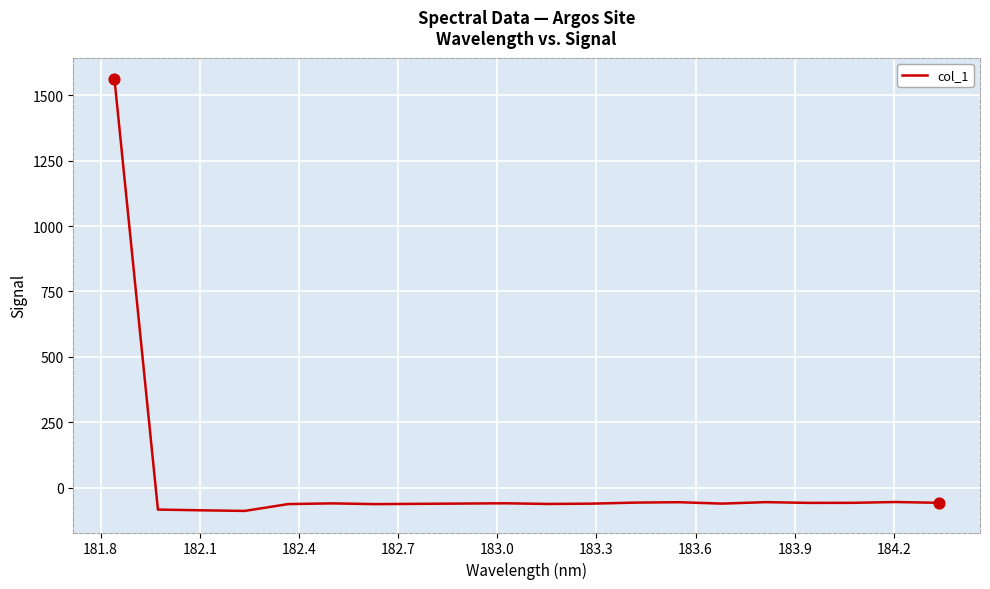

What is the difference between the maximum and minimum values?

1649.3